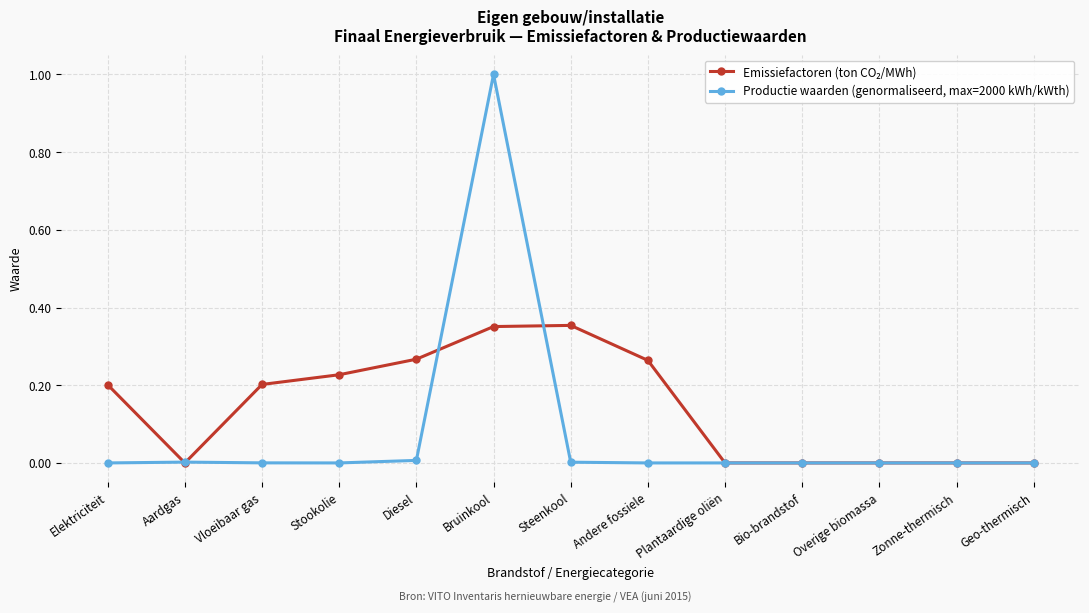

What is the label of the 6th point from the right?

Andere fossiele